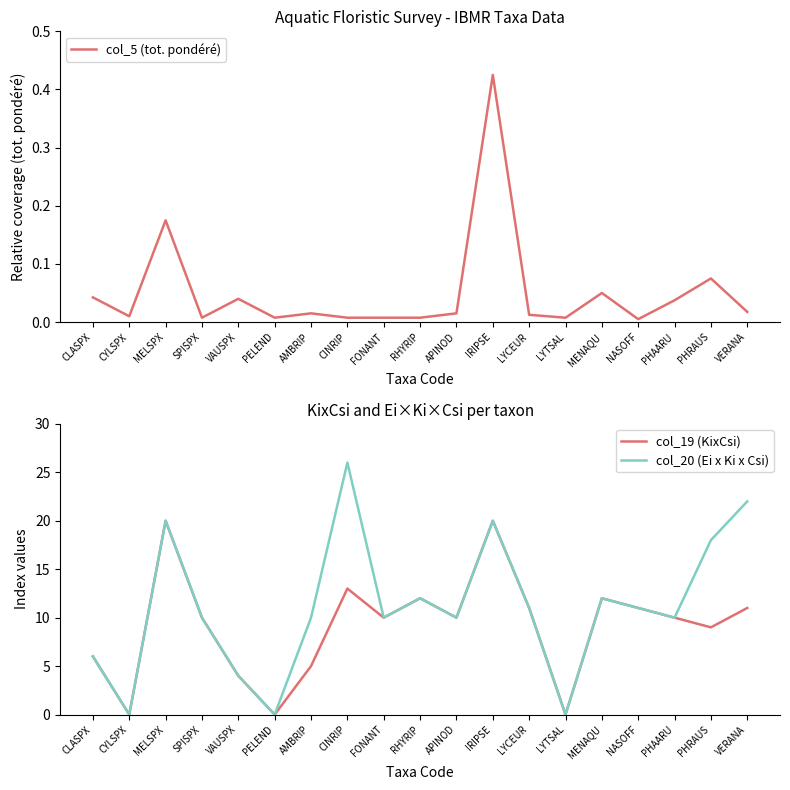

How many distinct data groups are displayed?

3